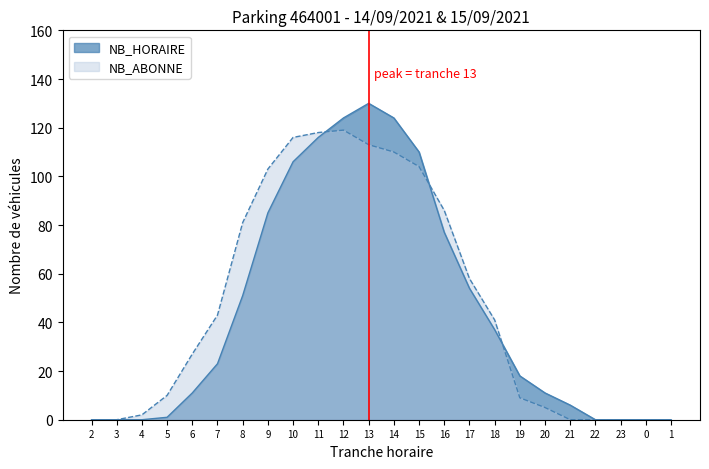

Reading left to right, extract all data points from this chart.

NB_HORAIRE: 2=0	3=0	4=0	5=1	6=11	7=23	8=51	9=85	10=106	11=116	12=124	13=130	14=124	15=110	16=77	17=54	18=37	19=18	20=11	21=6	22=0	23=0	0=0	1=0
NB_ABONNE: 2=0	3=0	4=2	5=10	6=27	7=43	8=81	9=103	10=116	11=118	12=119	13=113	14=110	15=104	16=86	17=58	18=41	19=9	20=5	21=0	22=0	23=0	0=0	1=0